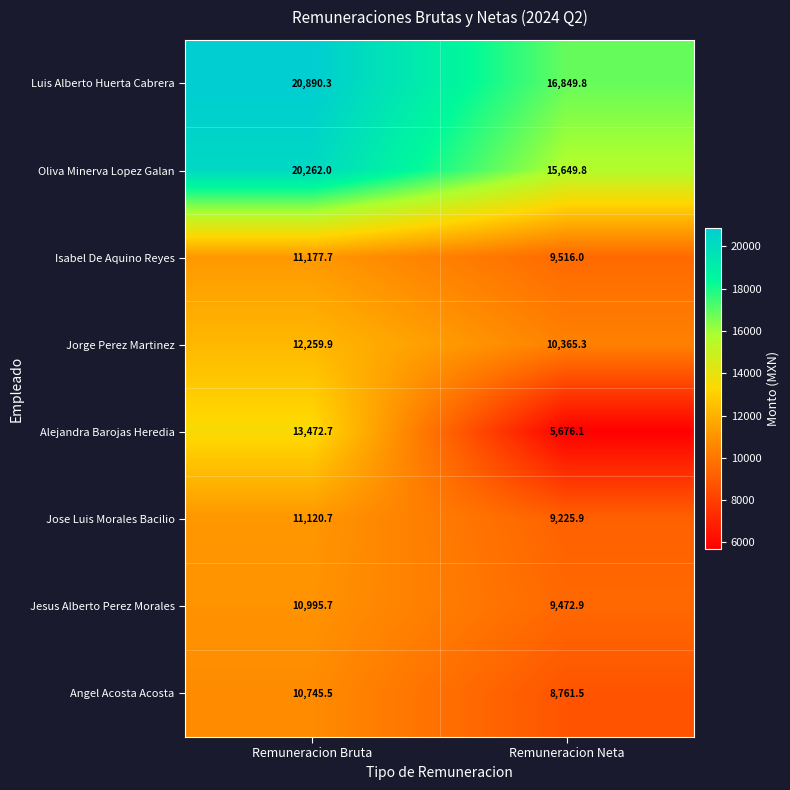

Rank the series at Remuneracion Bruta from lowest to highest value.

Angel Acosta Acosta, Jesus Alberto Perez Morales, Jose Luis Morales Bacilio, Isabel De Aquino Reyes, Jorge Perez Martinez, Alejandra Barojas Heredia, Oliva Minerva Lopez Galan, Luis Alberto Huerta Cabrera